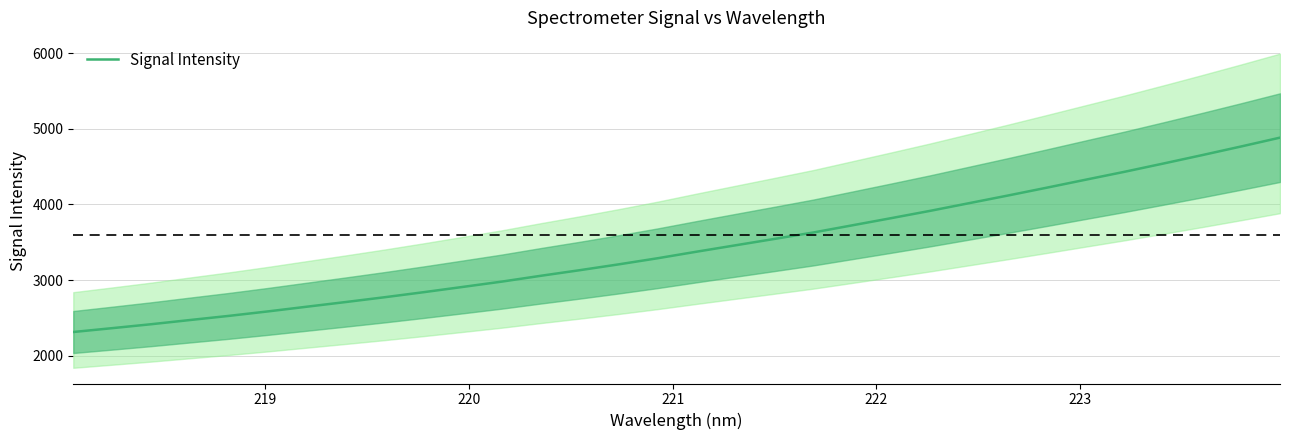

What is the highest value of the Signal Intensity series?

4882.1